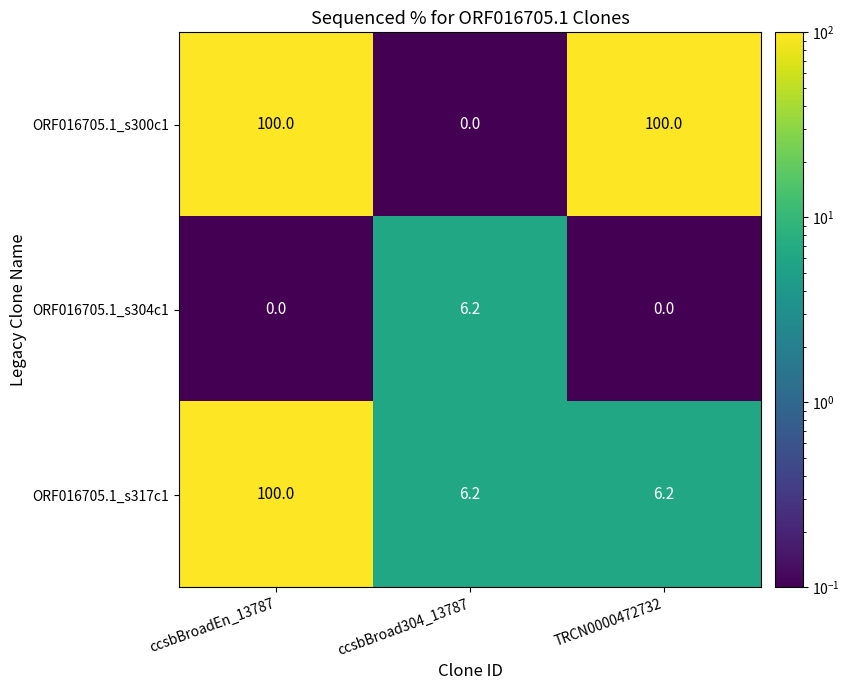

How many series are shown in this chart?

3